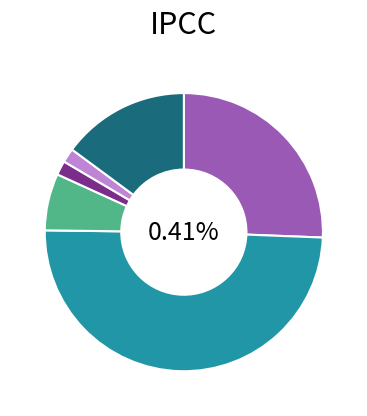

Which category has the biggest portion of the pie?

IEICE Transactions on Communications